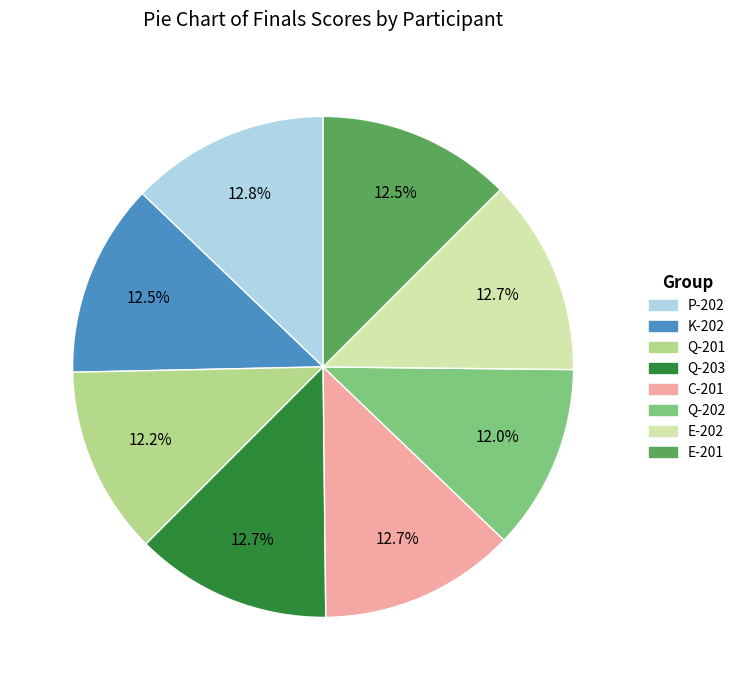

Is it true that Q-202 is 12% of the pie?

True